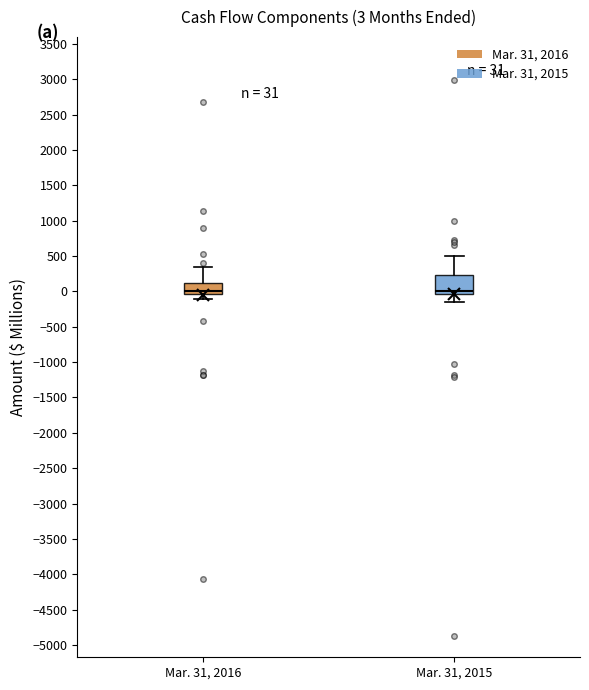

Which box is the tallest, from its lower edge to its upper edge?

Mar. 31, 2015